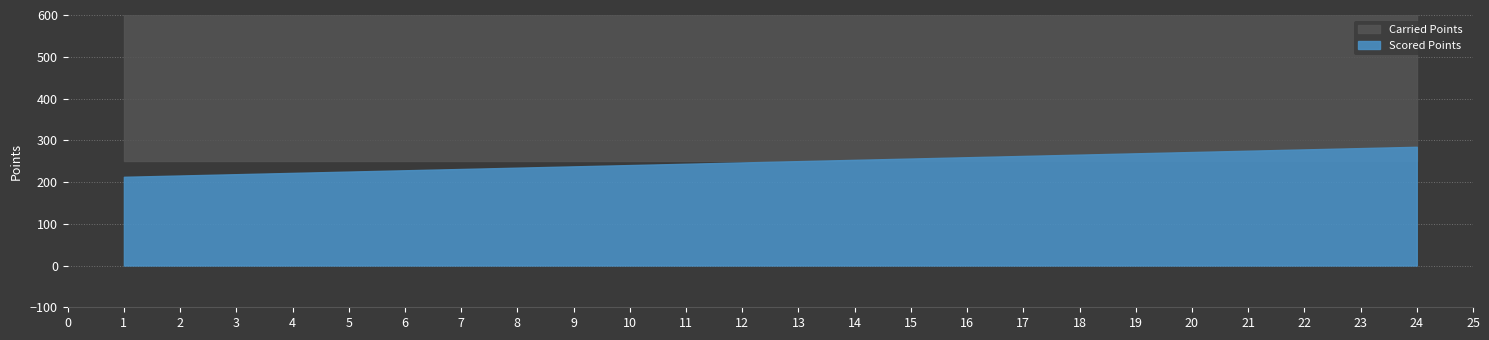

What is the value of the Scored Points point at the 3rd from the left?

218.8